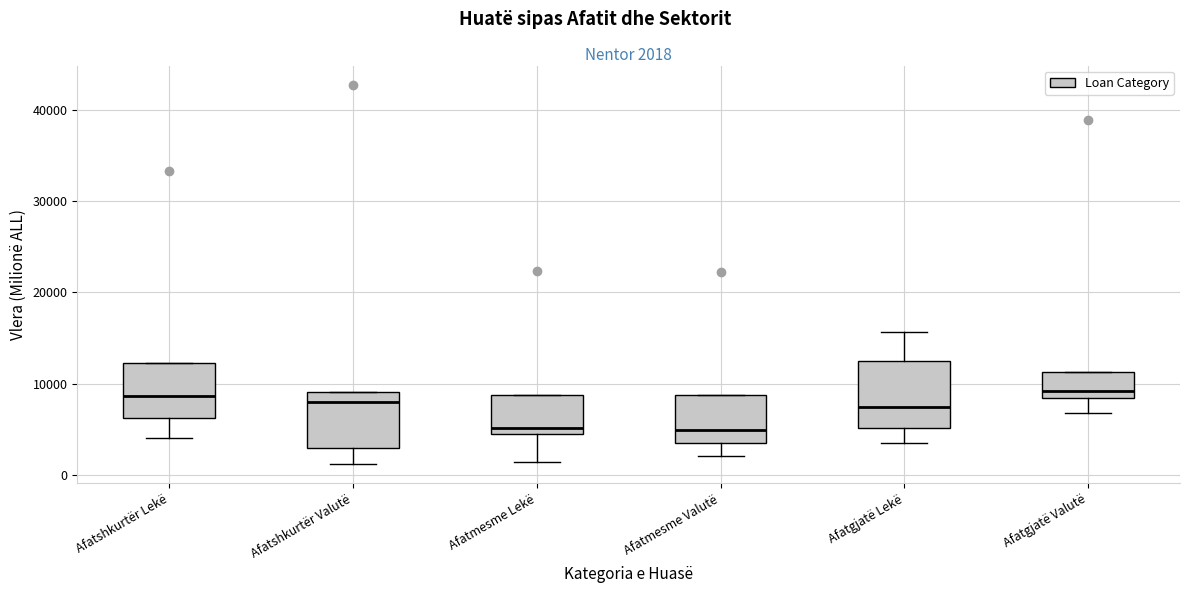

Which box is the tallest, from its lower edge to its upper edge?

Afatgjatë Lekë